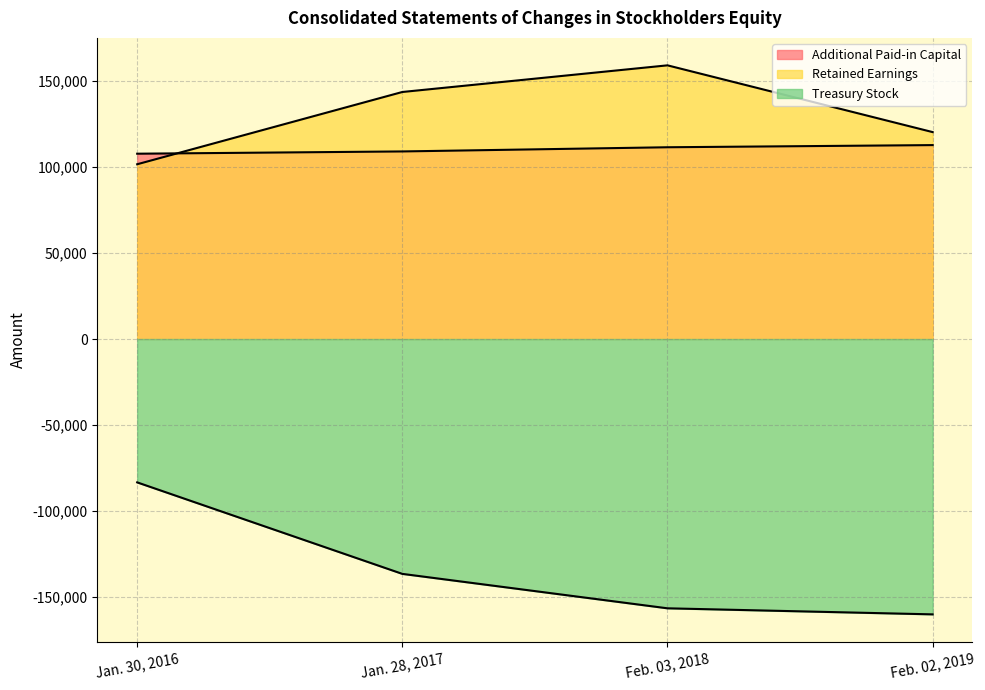

Which has a higher value, Jan. 30, 2016 or Feb. 03, 2018?

Feb. 03, 2018